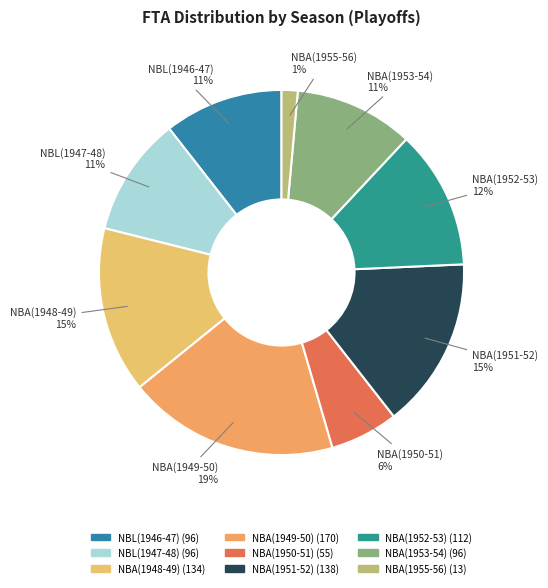

Is there any slice that represents more than half of the pie?

No